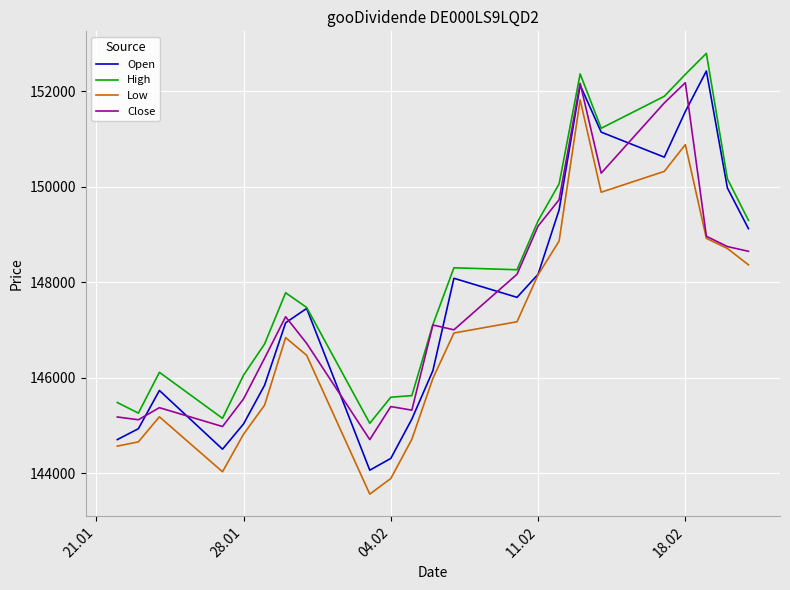

Which series has the largest total across all categories?

High